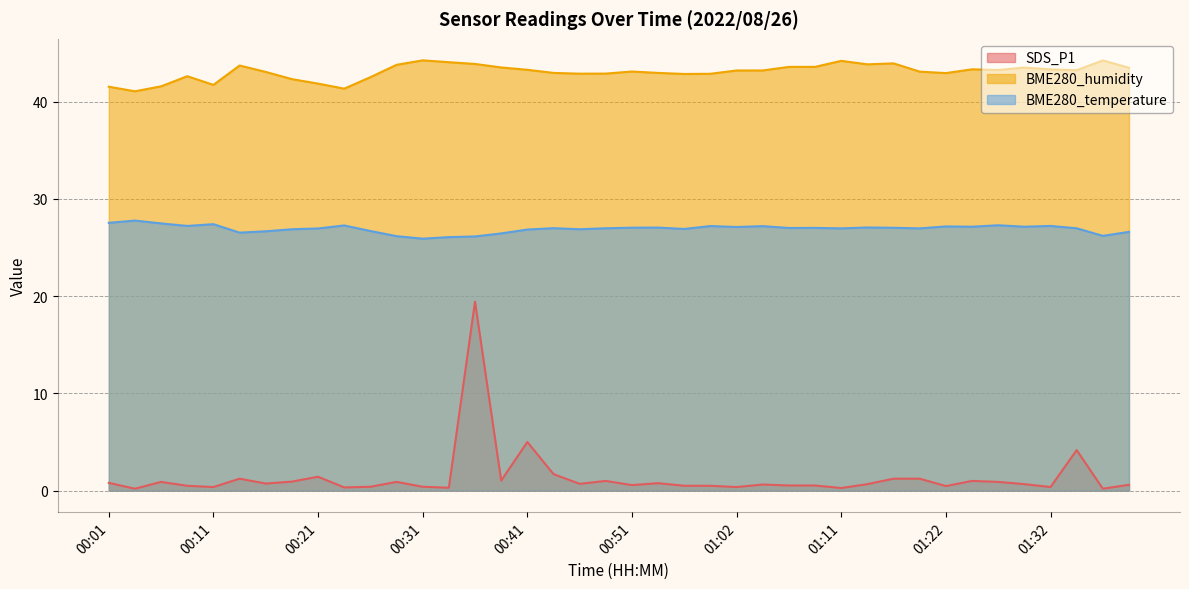

How many distinct data groups are displayed?

3